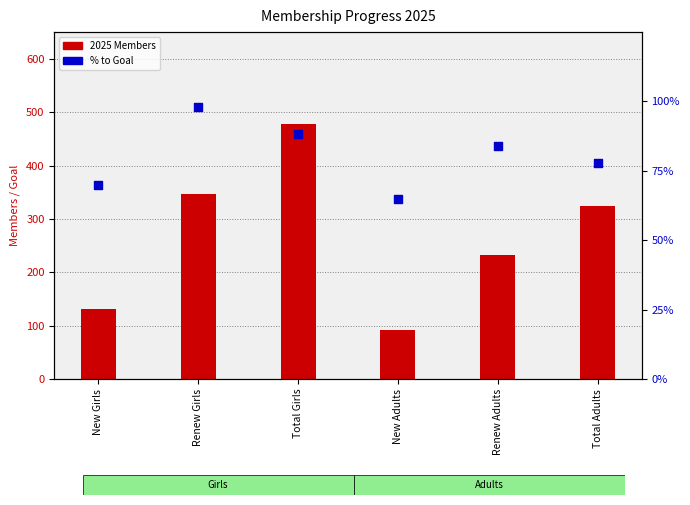

Which series reaches the minimum Y coordinate?

% to Goal